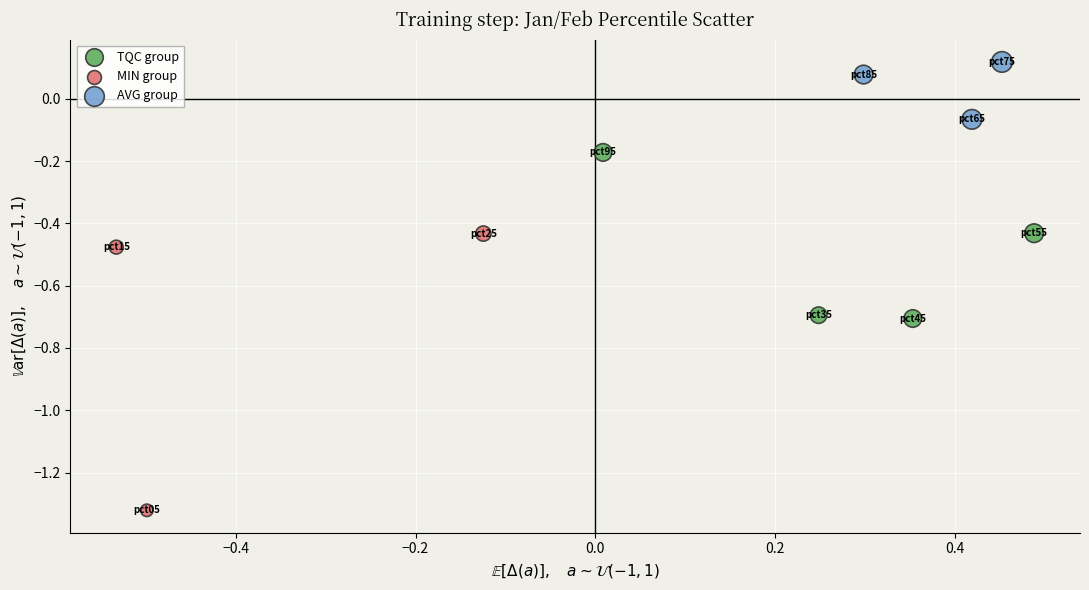

What are all the series names shown in the legend?

TQC group, MIN group, AVG group